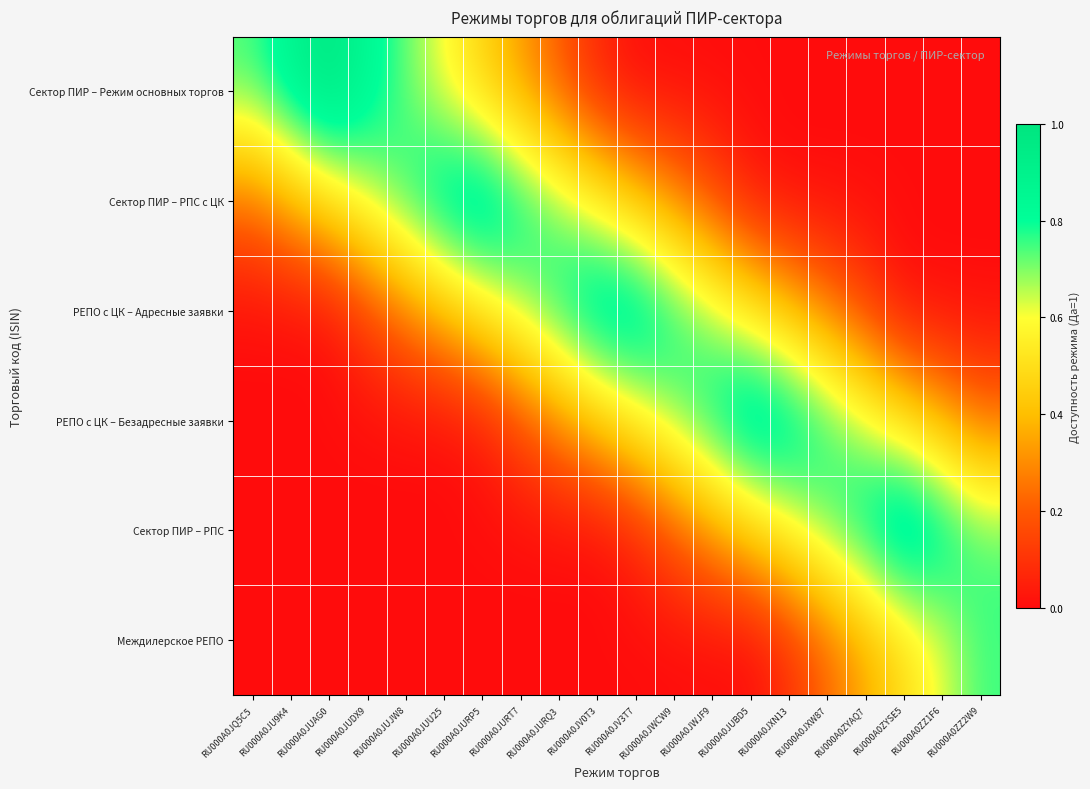

Reading left to right, list all the values displayed in this chart.

Сектор ПИР – Режим основных торгов: RU000A0JQ5C5=0.8	RU000A0JU9K4=0.9	RU000A0JUAG0=1.0	RU000A0JUDX9=0.9	RU000A0JUJW8=0.7	RU000A0JUU25=0.6	RU000A0JURP5=0.5	RU000A0JURT7=0.3	RU000A0JURQ3=0.2	RU000A0JV0T3=0.1	RU000A0JV3T7=0.0	RU000A0JWCW9=0.0	RU000A0JWJF9=0.0	RU000A0JUBD5=0.0	RU000A0JXN13=0.0	RU000A0JXW87=0.0	RU000A0ZYAQ7=0.0	RU000A0ZYSE5=0.0	RU000A0ZZ1F6=0.0	RU000A0ZZ2W9=0.0
Сектор ПИР – РПС с ЦК: RU000A0JQ5C5=0.2	RU000A0JU9K4=0.4	RU000A0JUAG0=0.5	RU000A0JUDX9=0.6	RU000A0JUJW8=0.8	RU000A0JUU25=0.9	RU000A0JURP5=1.0	RU000A0JURT7=0.8	RU000A0JURQ3=0.7	RU000A0JV0T3=0.6	RU000A0JV3T7=0.4	RU000A0JWCW9=0.3	RU000A0JWJF9=0.2	RU000A0JUBD5=0.0	RU000A0JXN13=0.0	RU000A0JXW87=0.0	RU000A0ZYAQ7=0.0	RU000A0ZYSE5=0.0	RU000A0ZZ1F6=0.0	RU000A0ZZ2W9=0.0
РЕПО с ЦК – Адресные заявки: RU000A0JQ5C5=0.0	RU000A0JU9K4=0.0	RU000A0JUAG0=0.0	RU000A0JUDX9=0.1	RU000A0JUJW8=0.3	RU000A0JUU25=0.4	RU000A0JURP5=0.5	RU000A0JURT7=0.7	RU000A0JURQ3=0.8	RU000A0JV0T3=0.9	RU000A0JV3T7=0.9	RU000A0JWCW9=0.8	RU000A0JWJF9=0.7	RU000A0JUBD5=0.5	RU000A0JXN13=0.4	RU000A0JXW87=0.3	RU000A0ZYAQ7=0.1	RU000A0ZYSE5=0.0	RU000A0ZZ1F6=0.0	RU000A0ZZ2W9=0.0
РЕПО с ЦК – Безадресные заявки: RU000A0JQ5C5=0.0	RU000A0JU9K4=0.0	RU000A0JUAG0=0.0	RU000A0JUDX9=0.0	RU000A0JUJW8=0.0	RU000A0JUU25=0.0	RU000A0JURP5=0.0	RU000A0JURT7=0.2	RU000A0JURQ3=0.3	RU000A0JV0T3=0.4	RU000A0JV3T7=0.6	RU000A0JWCW9=0.7	RU000A0JWJF9=0.8	RU000A0JUBD5=1.0	RU000A0JXN13=0.9	RU000A0JXW87=0.8	RU000A0ZYAQ7=0.6	RU000A0ZYSE5=0.5	RU000A0ZZ1F6=0.4	RU000A0ZZ2W9=0.3
Сектор ПИР – РПС: RU000A0JQ5C5=0.0	RU000A0JU9K4=0.0	RU000A0JUAG0=0.0	RU000A0JUDX9=0.0	RU000A0JUJW8=0.0	RU000A0JUU25=0.0	RU000A0JURP5=0.0	RU000A0JURT7=0.0	RU000A0JURQ3=0.0	RU000A0JV0T3=0.0	RU000A0JV3T7=0.1	RU000A0JWCW9=0.2	RU000A0JWJF9=0.3	RU000A0JUBD5=0.5	RU000A0JXN13=0.6	RU000A0JXW87=0.7	RU000A0ZYAQ7=0.9	RU000A0ZYSE5=1.0	RU000A0ZZ1F6=0.9	RU000A0ZZ2W9=0.8
Междилерское РЕПО: RU000A0JQ5C5=0.0	RU000A0JU9K4=0.0	RU000A0JUAG0=0.0	RU000A0JUDX9=0.0	RU000A0JUJW8=0.0	RU000A0JUU25=0.0	RU000A0JURP5=0.0	RU000A0JURT7=0.0	RU000A0JURQ3=0.0	RU000A0JV0T3=0.0	RU000A0JV3T7=0.0	RU000A0JWCW9=0.0	RU000A0JWJF9=0.0	RU000A0JUBD5=0.0	RU000A0JXN13=0.1	RU000A0JXW87=0.2	RU000A0ZYAQ7=0.4	RU000A0ZYSE5=0.5	RU000A0ZZ1F6=0.6	RU000A0ZZ2W9=0.8